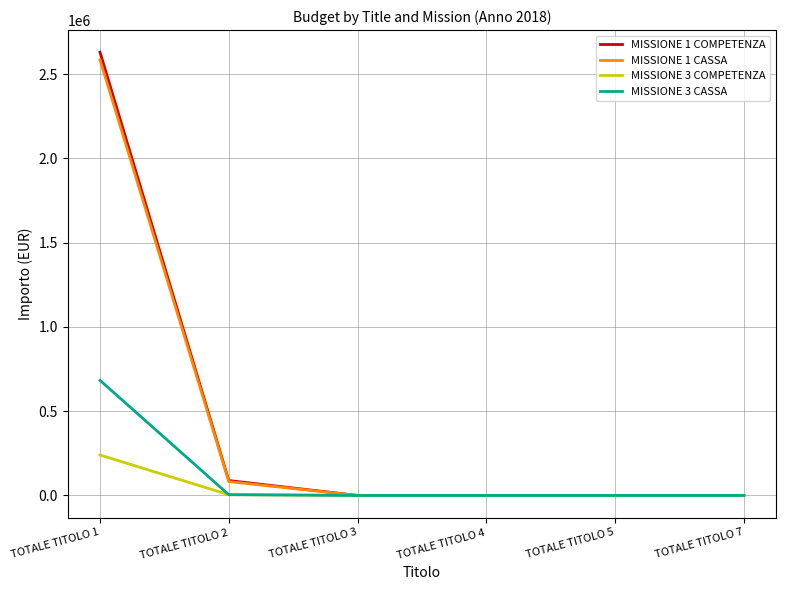

The value of MISSIONE 3 CASSA at TOTALE TITOLO 4 is 419832.2. True or false?

False